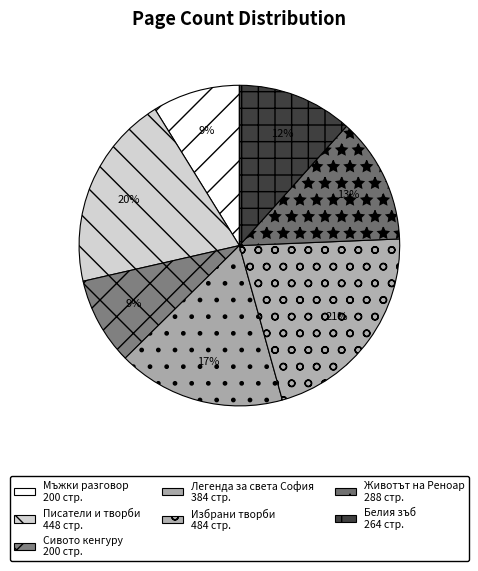

Which has a higher value, Сивото кенгуру or Писатели и творби?

Писатели и творби